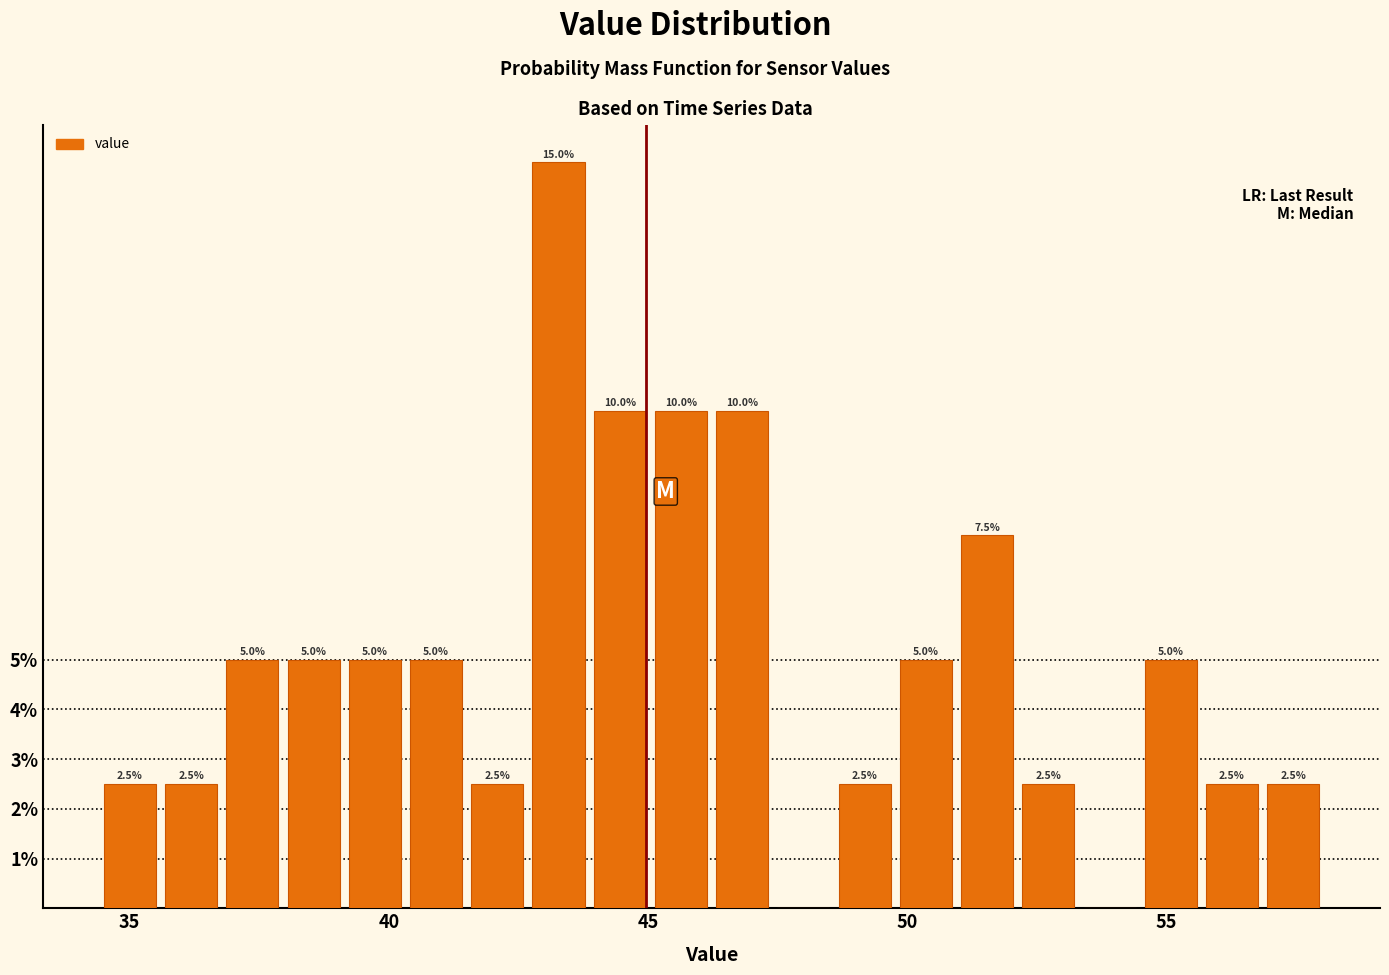

Around what value on the x-axis is the tallest bar? Give the approximate position of its centre, as read against the axis.

43.5